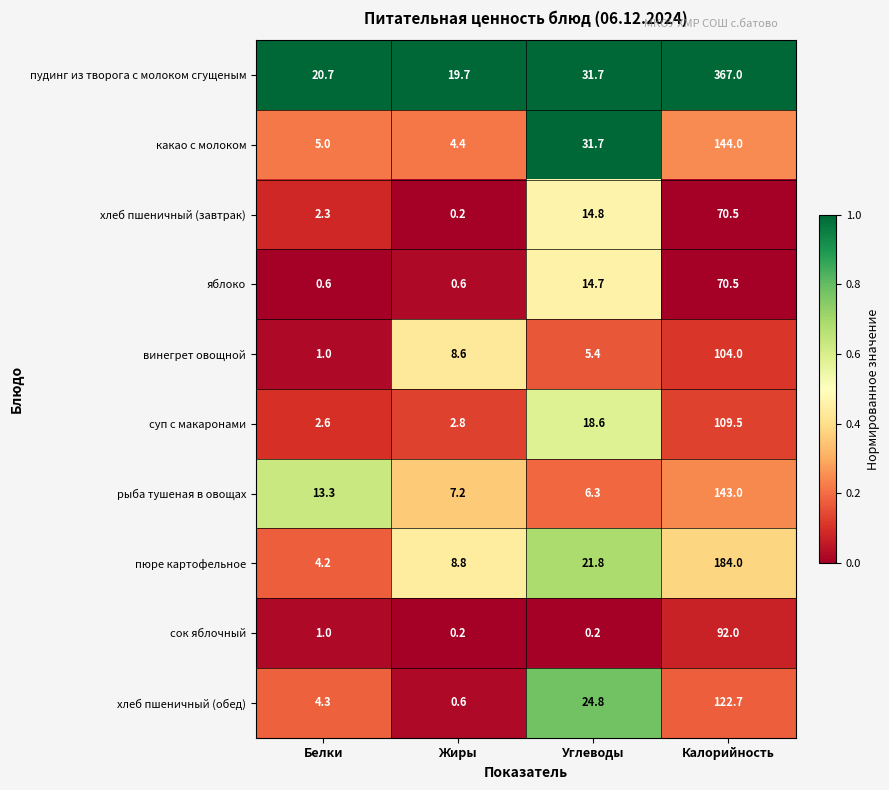

Which series changed the most between Белки and Жиры?

винегрет овощной